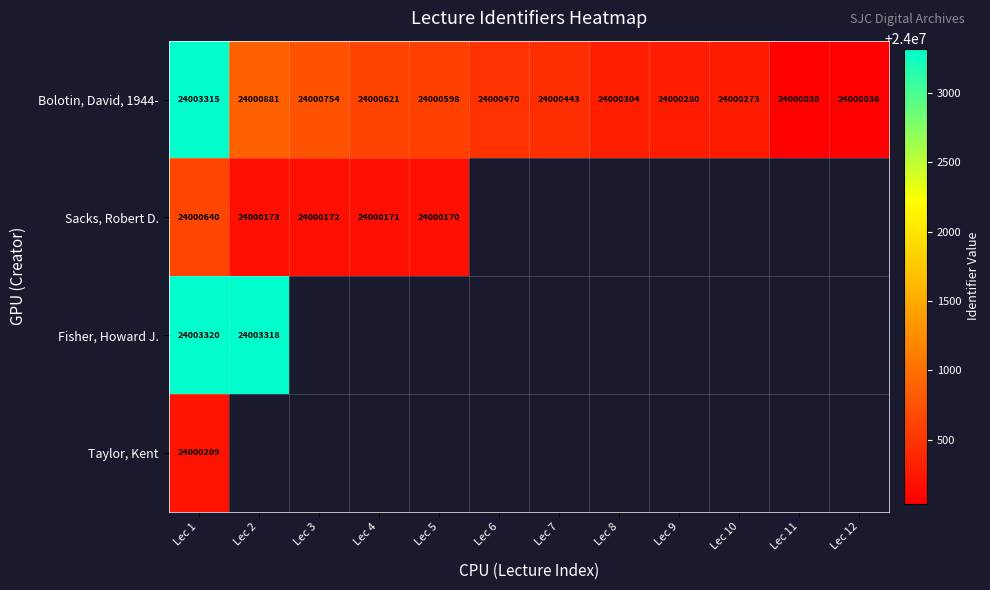

At how many categories does at least one series exceed 24003222?

2